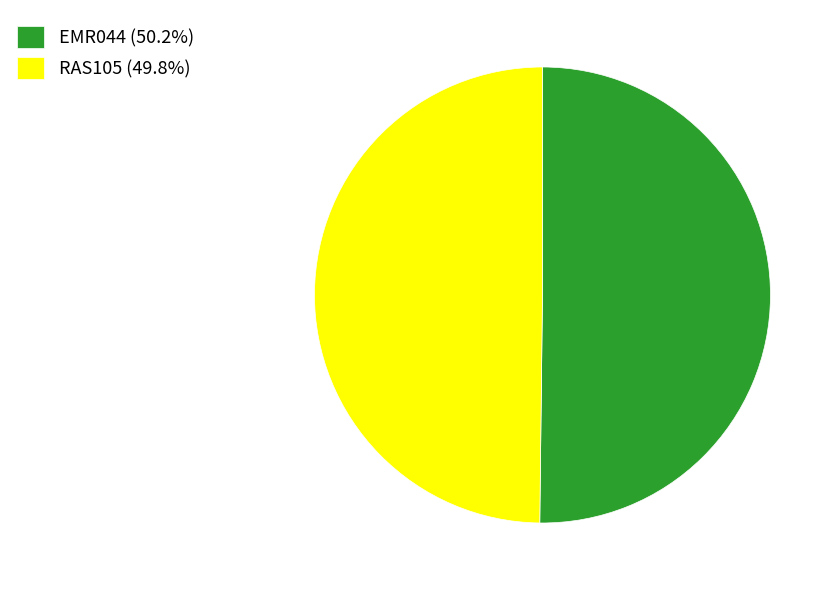

How many segments does this pie chart have?

2